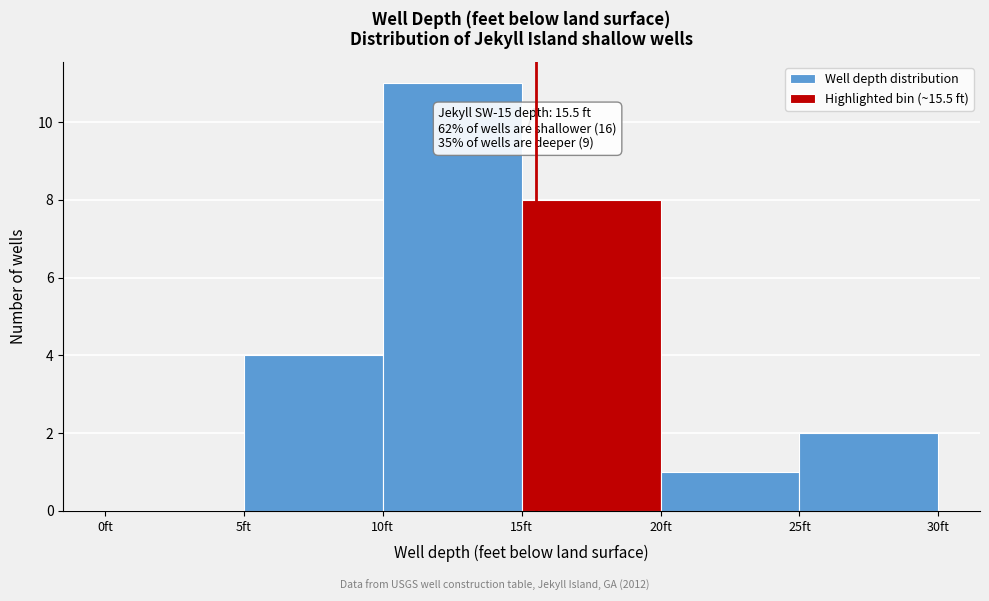

Over which range of the x-axis is the bar tallest?

10 to 15